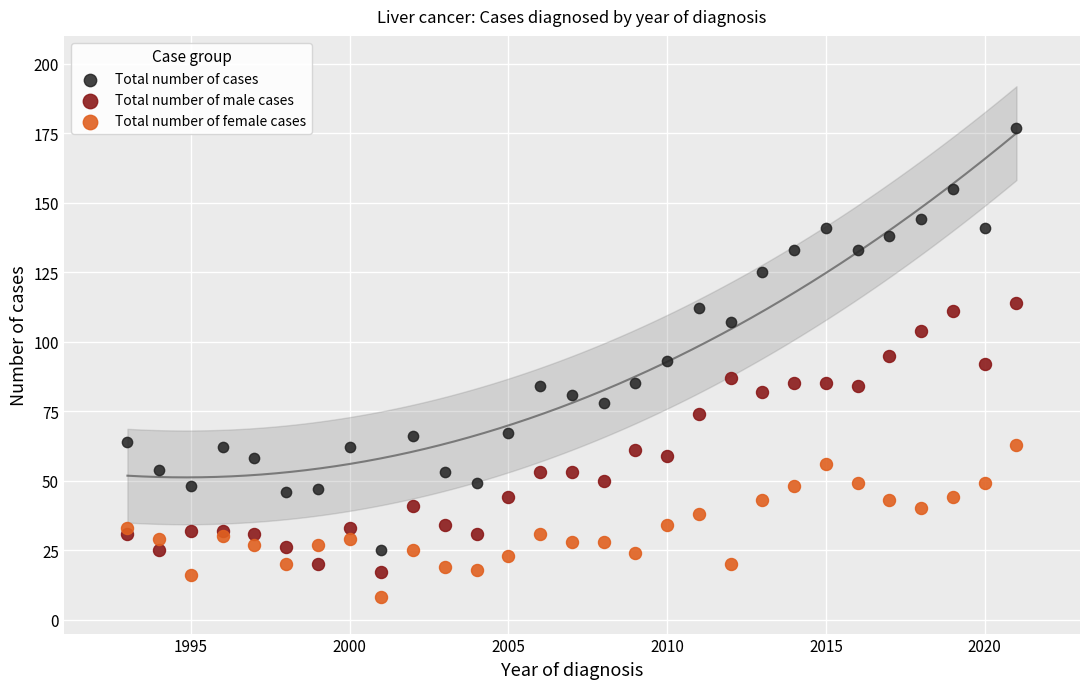

Which series has the largest Y range (max minus min)?

Total number of cases